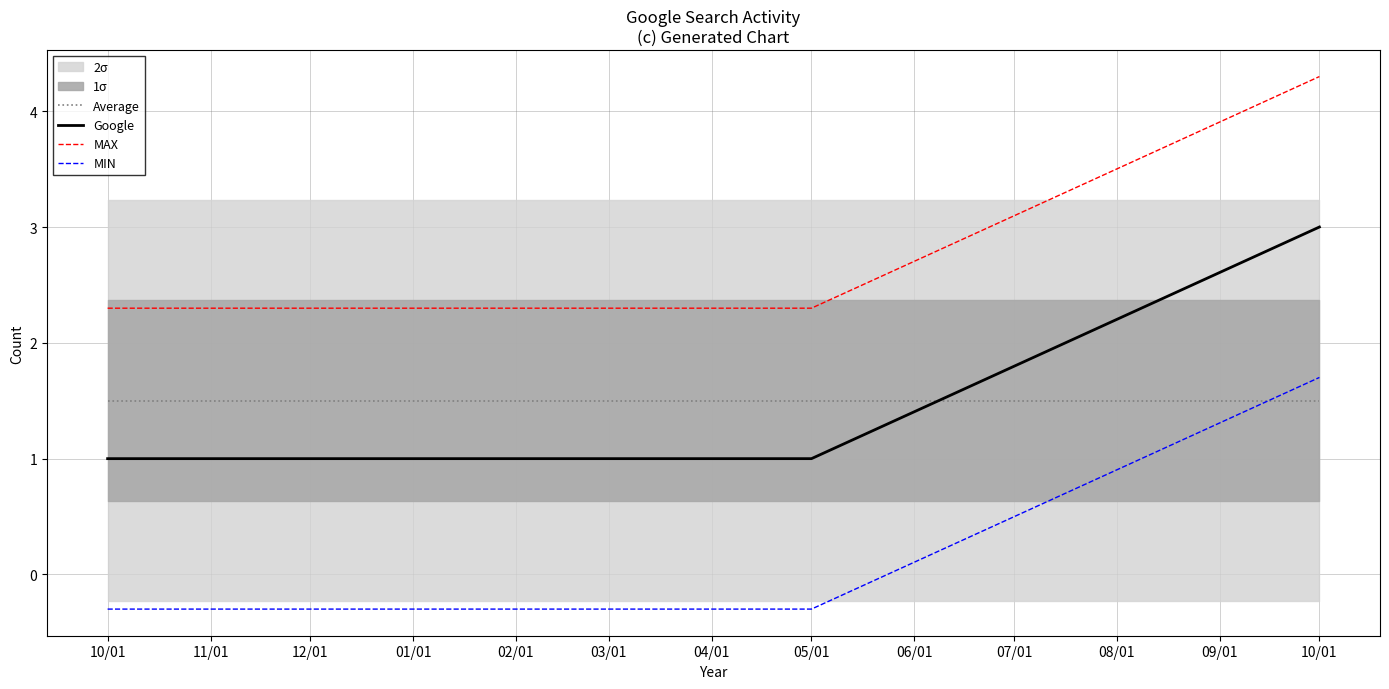

How many Google values are between 1 and 3?

4